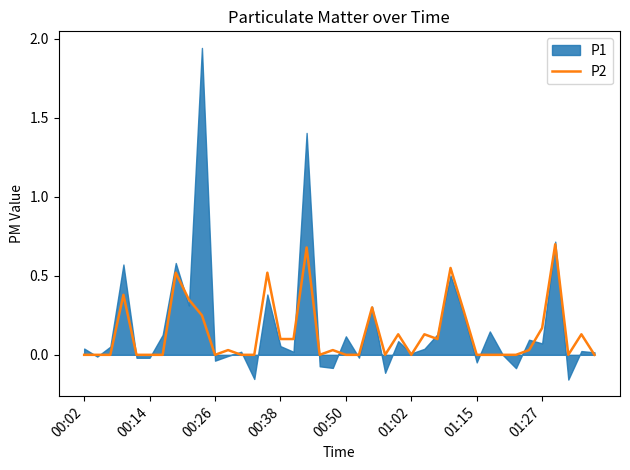

What is the highest value of the P2 series?

0.7